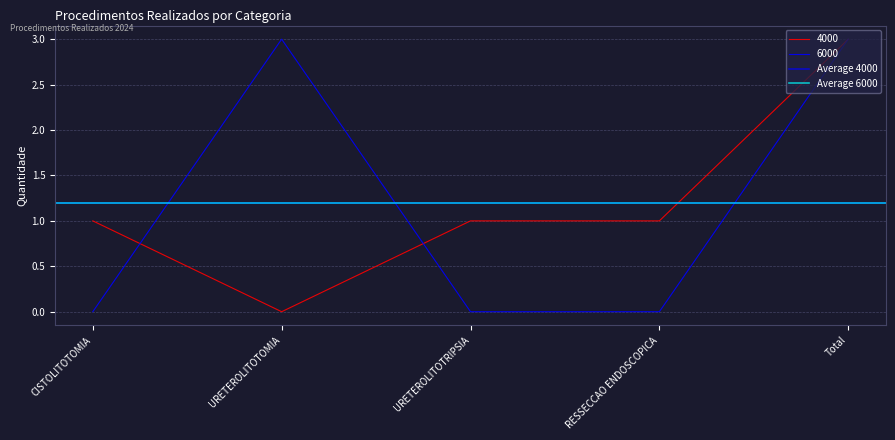

True or false: 4000 and 6000 cross at least once.

True